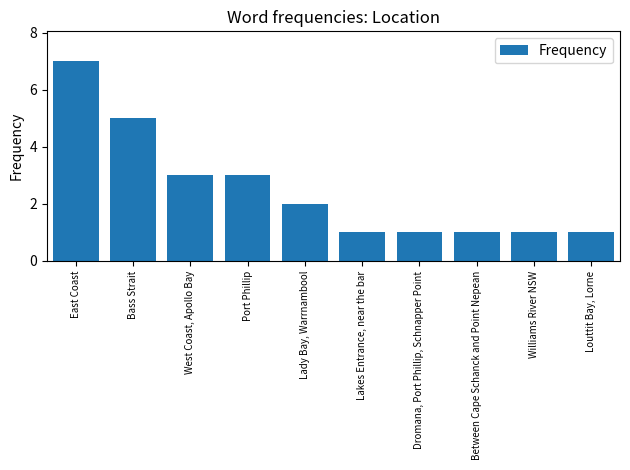

True or false: the data shows 7 at East Coast.

True